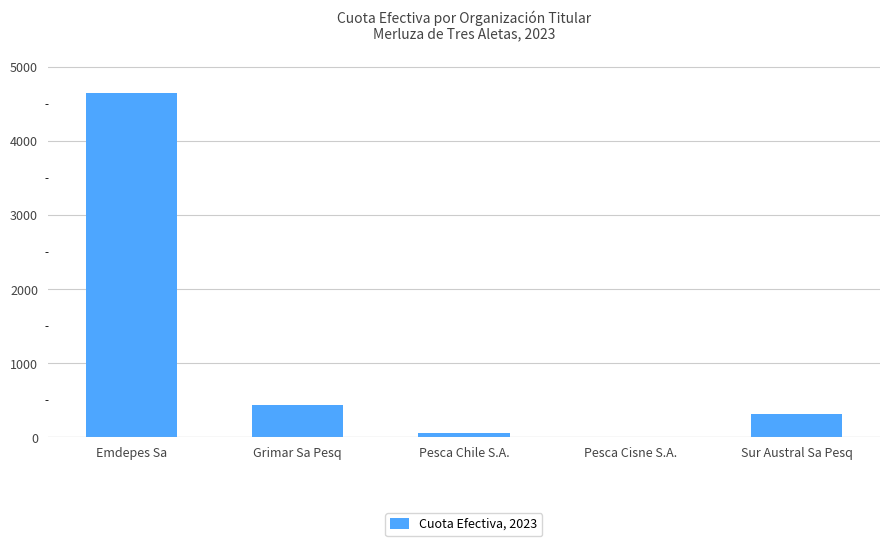

The chart shows a value of 485.1 at Sur Austral Sa Pesq. True or false?

False